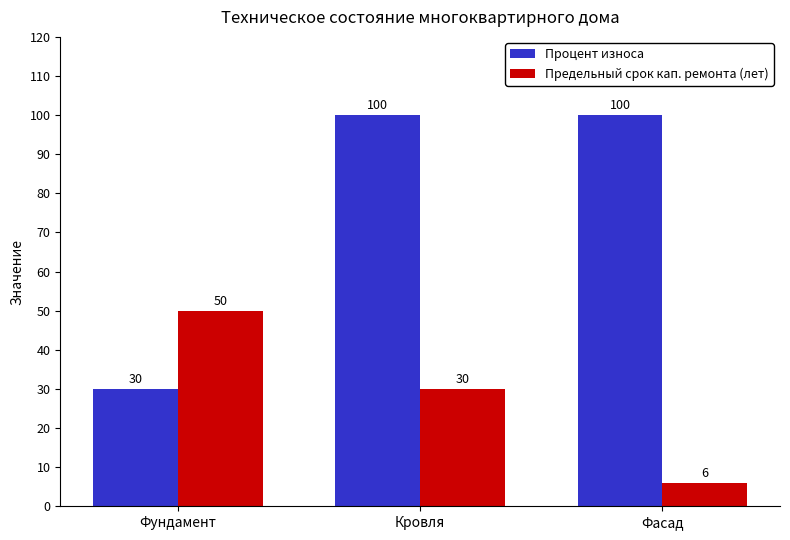

Which series has the largest range (max minus min)?

Процент износа